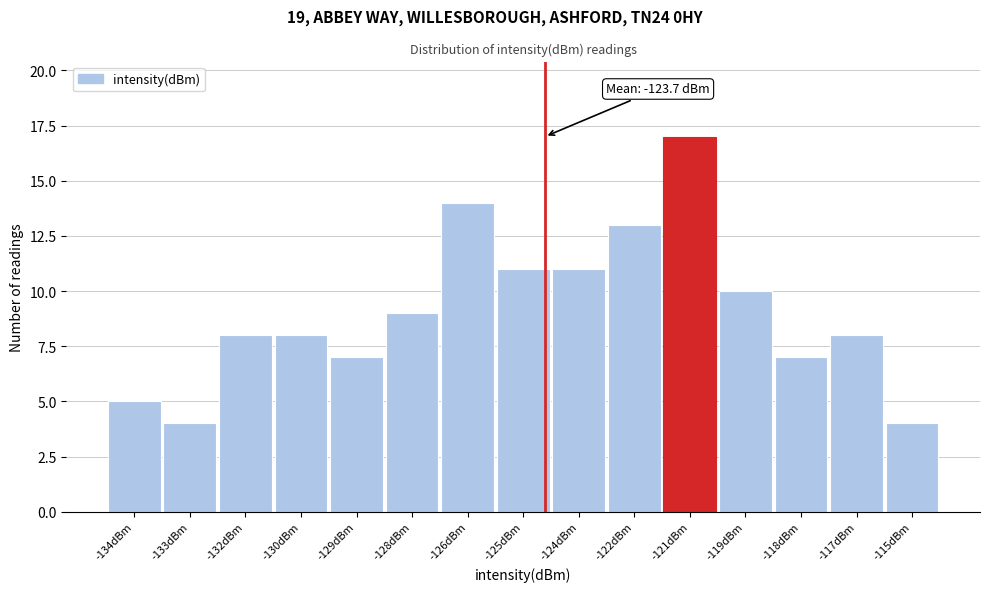

Reading right to left, list all the values displayed in this chart.

4	8	7	10	17	13	11	11	14	9	7	8	8	4	5